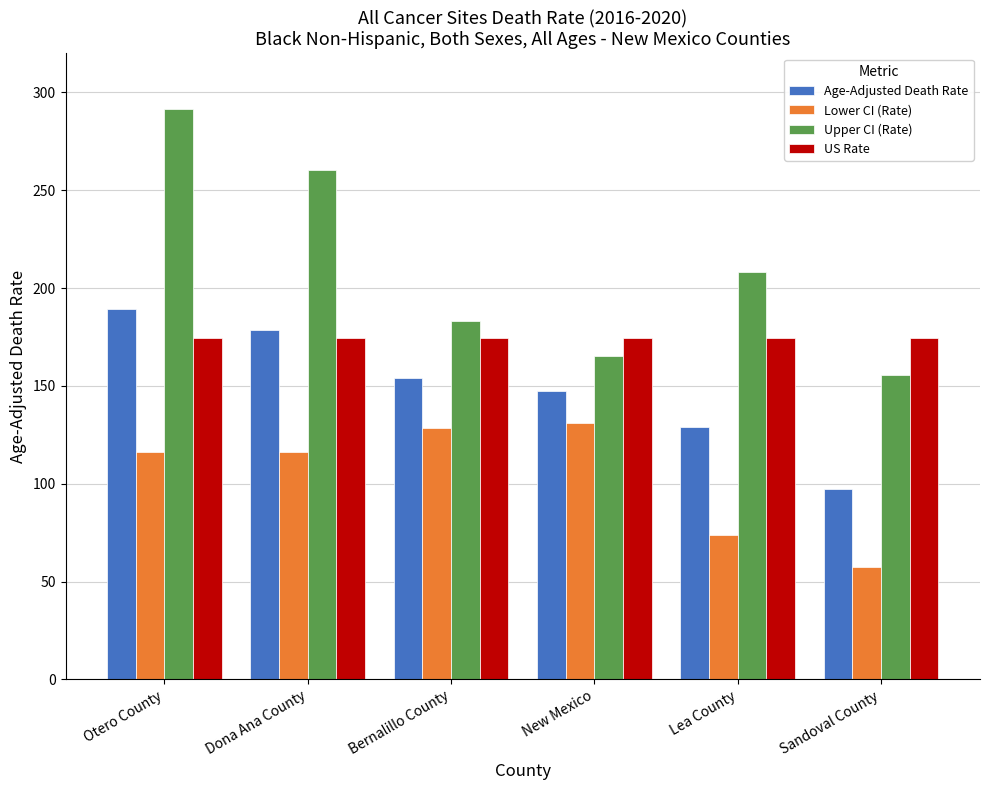

How many data points in Age-Adjusted Death Rate are less than 154?

3